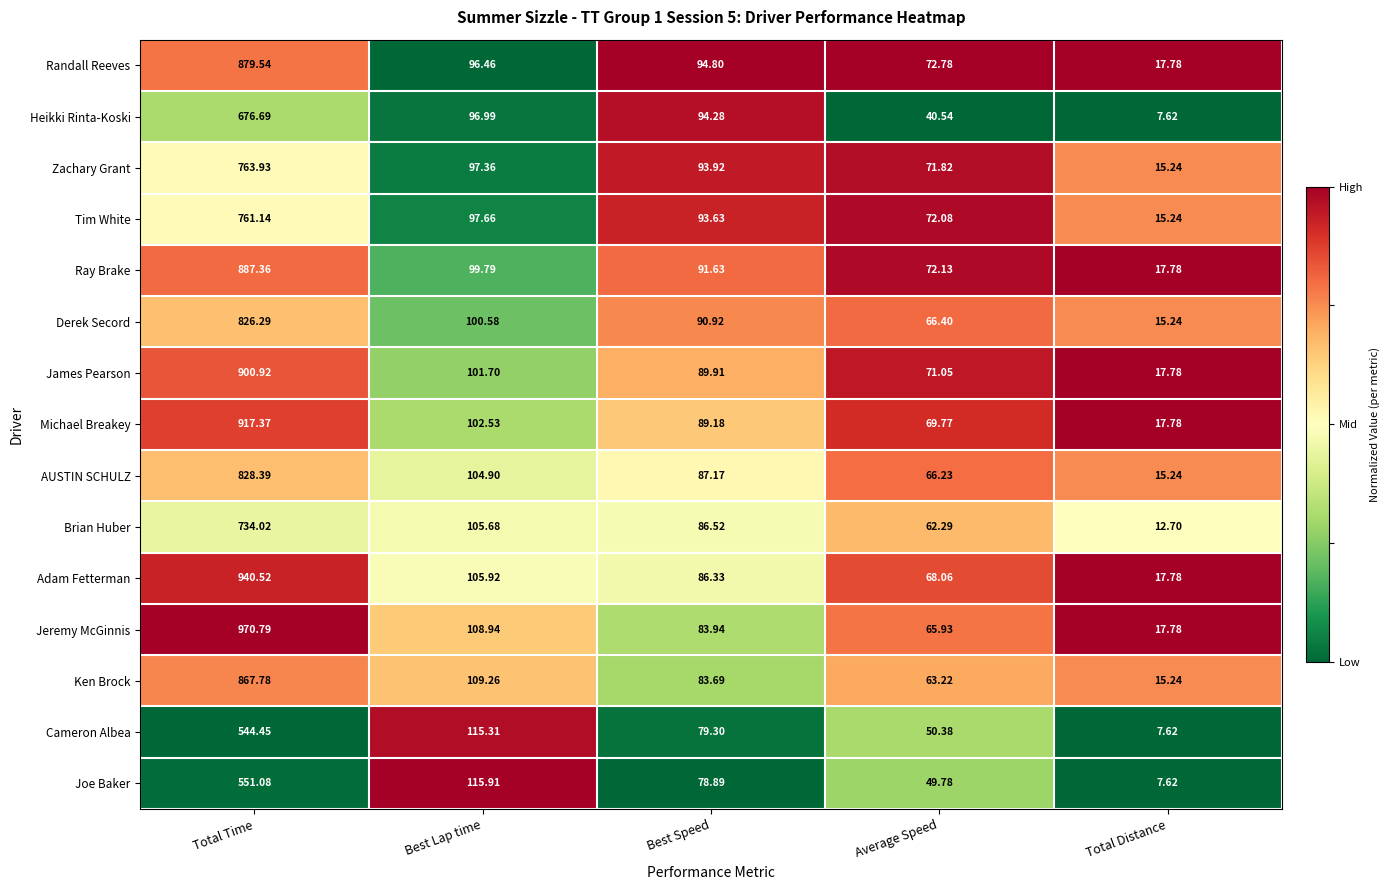

Count the number of categories in the chart.

5